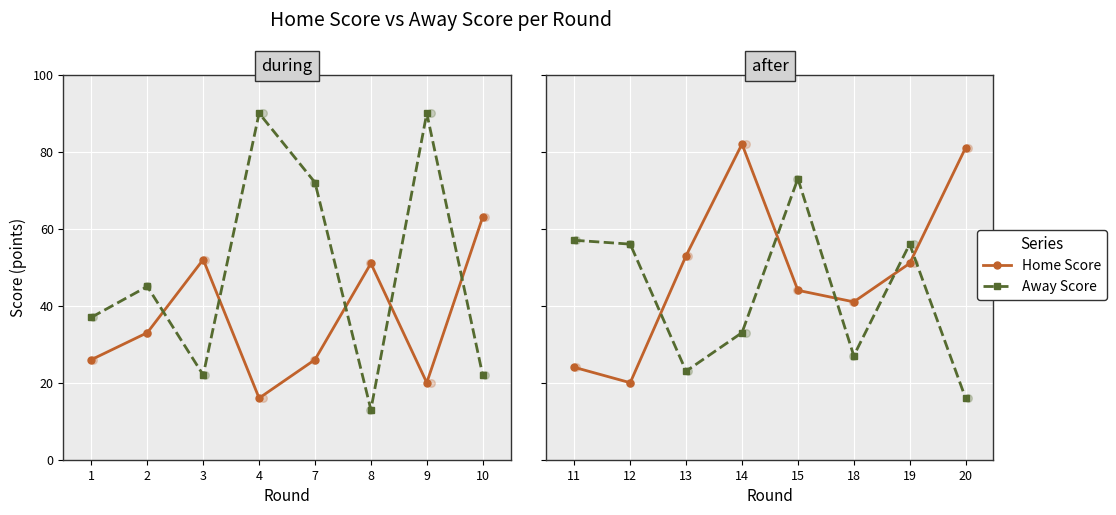

What are all the series names shown in the legend?

Home Score, Away Score